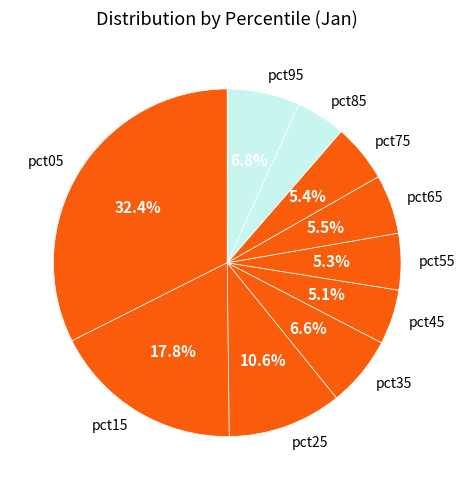

Is it true that pct15 is 18% of the pie?

True